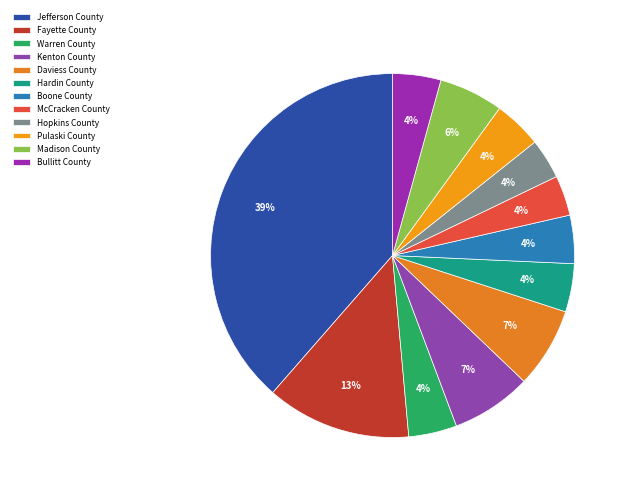

What is the largest slice in the pie chart?

Jefferson County